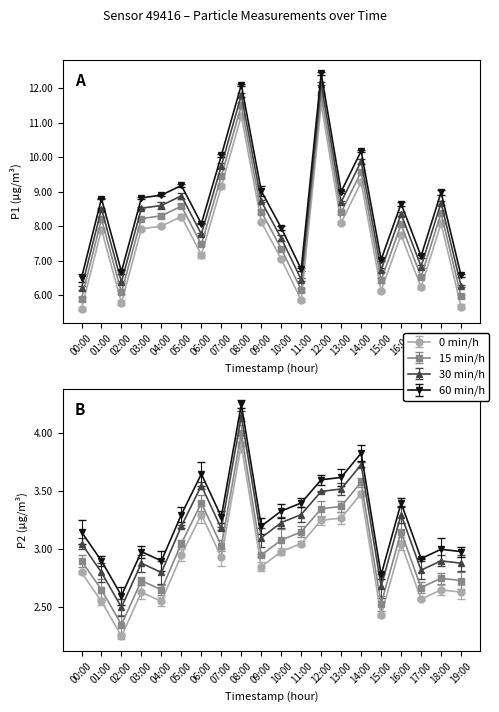

Is it true that P1 equals 7.9 at 01:00?

True